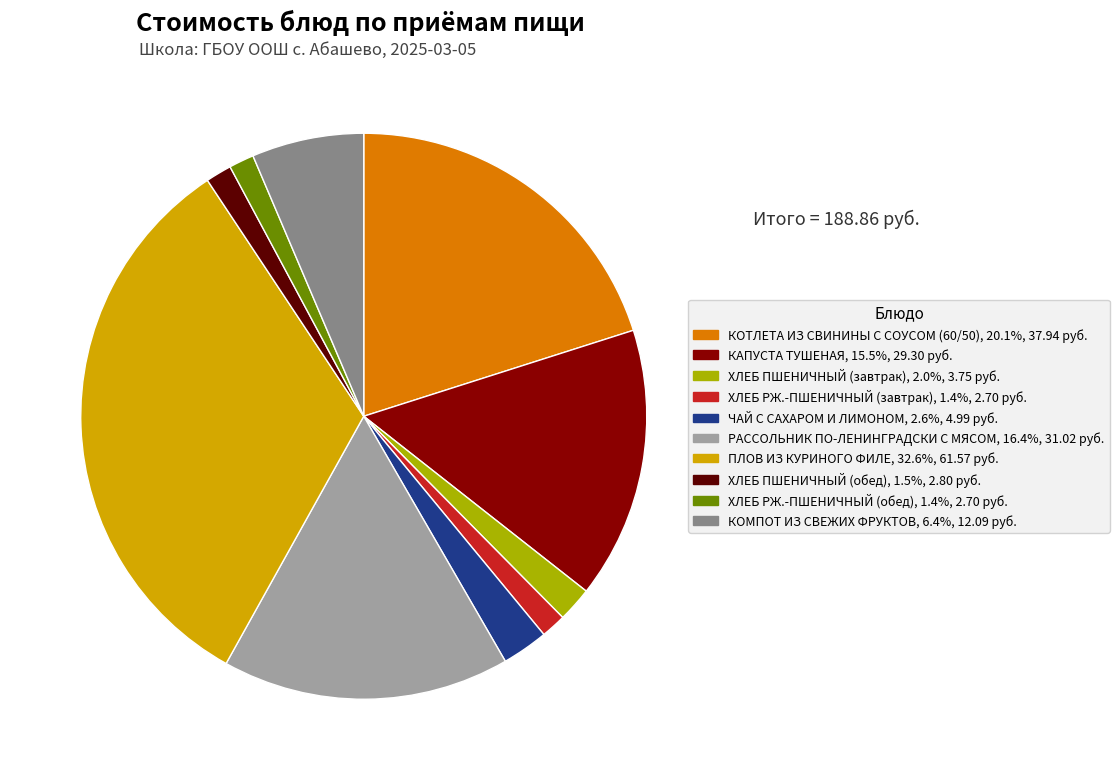

Is the sum of КАПУСТА ТУШЕНАЯ and ХЛЕБ РЖ.-ПШЕНИЧНЫЙ (обед) greater than half?

No